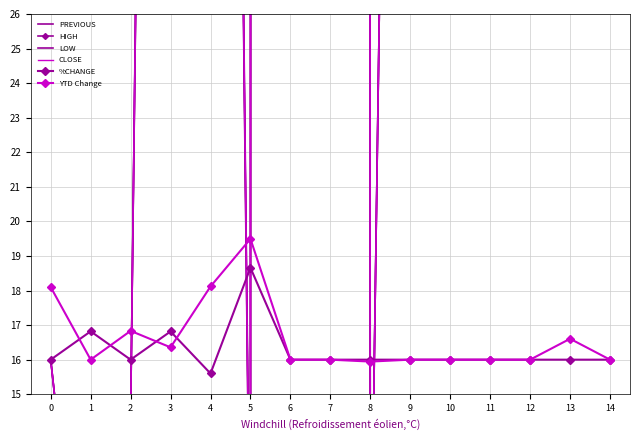

Where is the first local maximum for CLOSE?

4